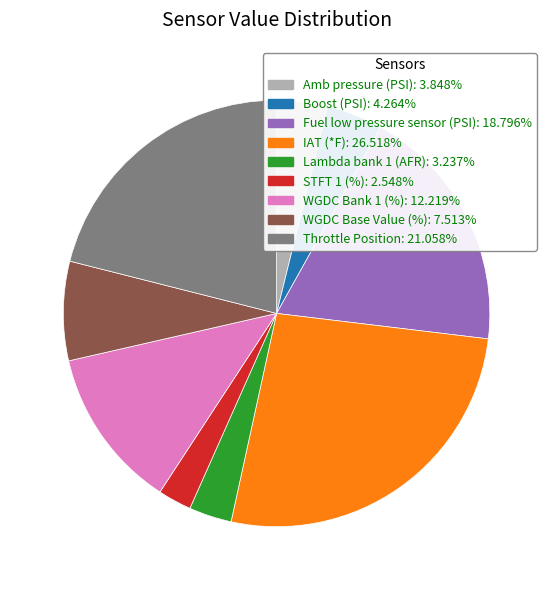

Approximately how many times larger is the value at WGDC Base Value (%): 7.513% compared to Fuel low pressure sensor (PSI): 18.796%?

0.4